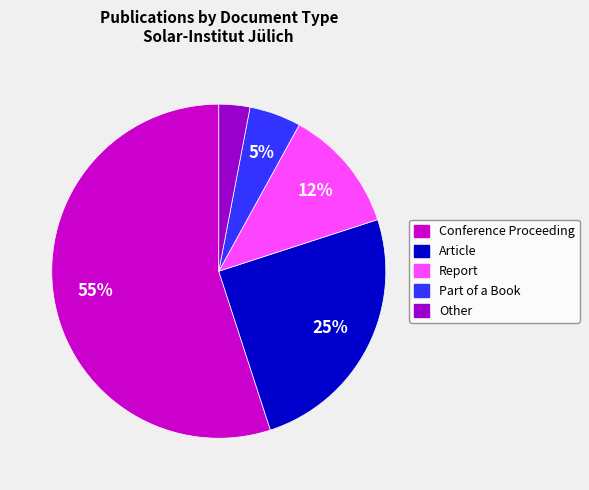

Which has a higher value, Conference Proceeding or Article?

Conference Proceeding